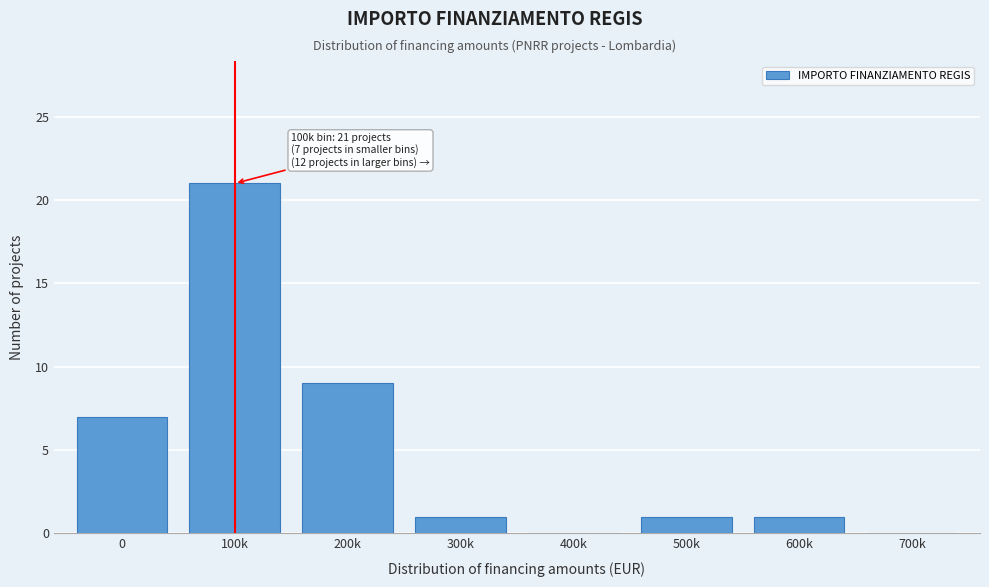

Reading left to right, what are all the values shown in this chart?

0=7	100k=21	200k=9	300k=1	400k=0	500k=1	600k=1	700k=0